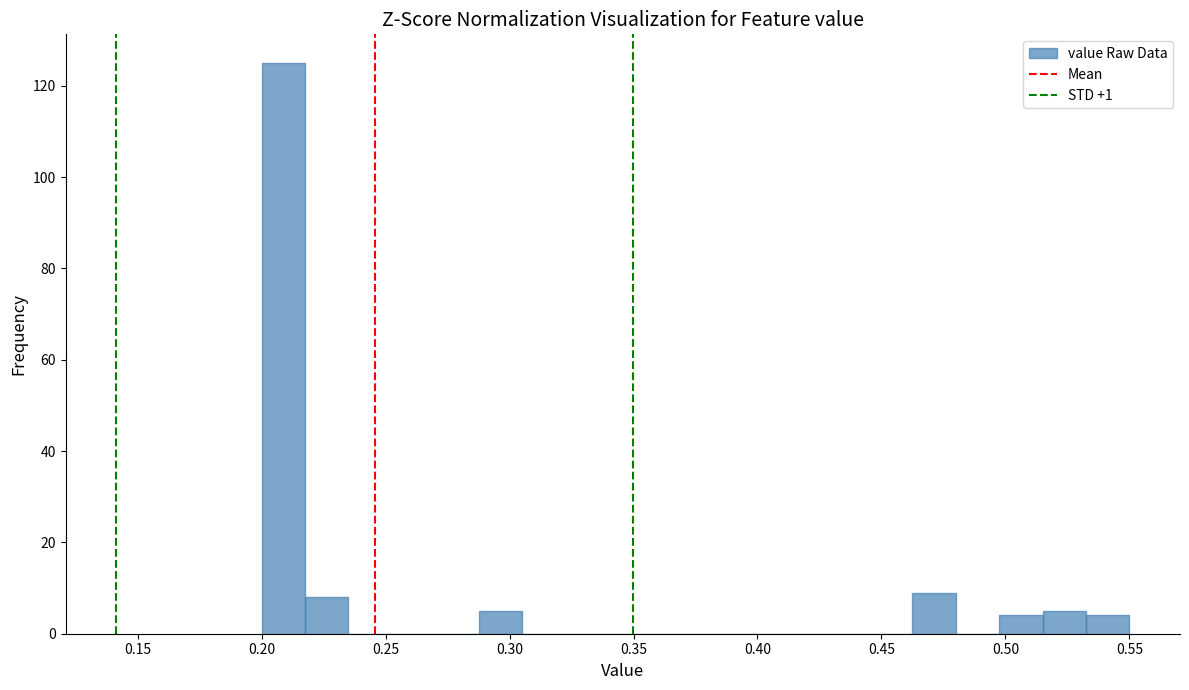

Read against the x-axis, roughly where is the centre of the tallest bar?

0.210